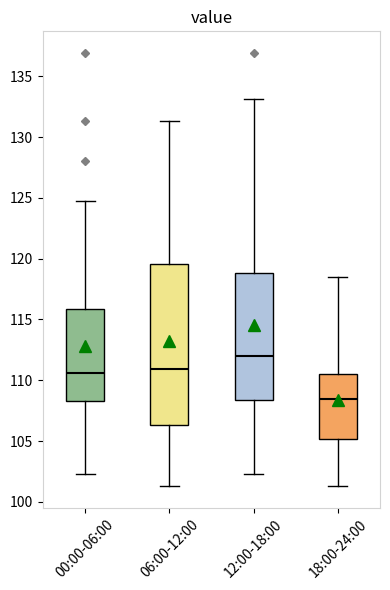

Comparing the boxes themselves (not the whiskers), which one is the tallest?

06:00-12:00